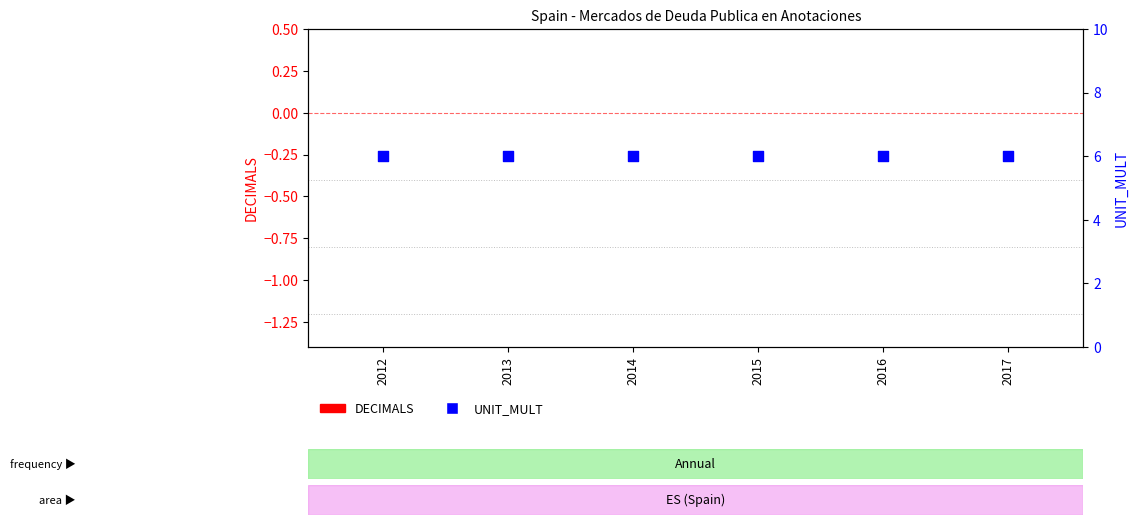

At which category is the sum across all series the highest?

2012